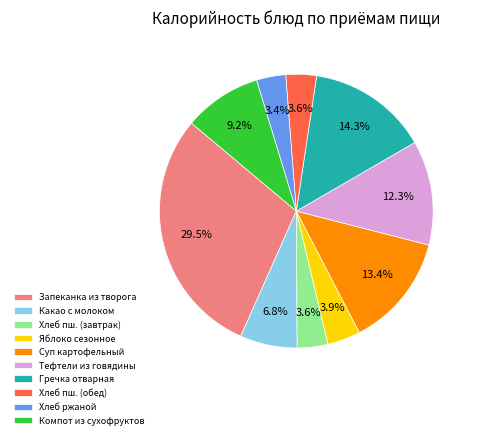

What percentage is the Яблоко сезонное slice, to the nearest percent?

4%